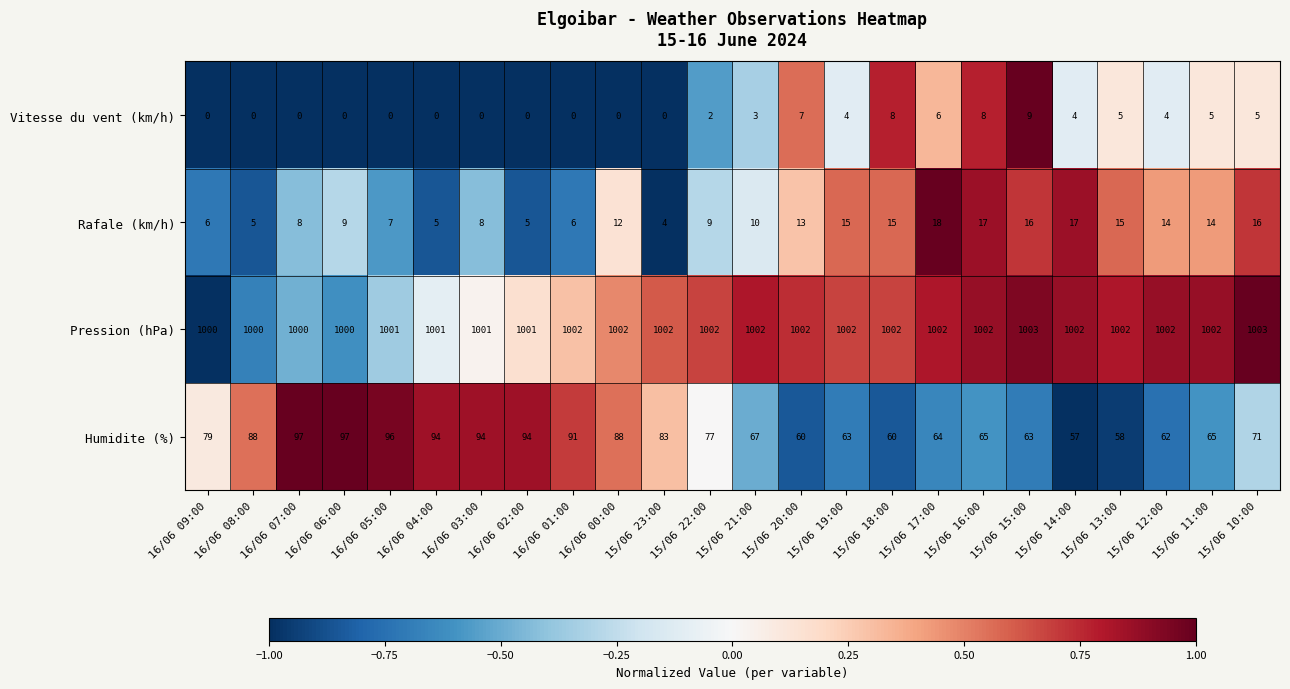

Is it true that Rafale (km/h) equals 9 at 15/06 22:00?

True